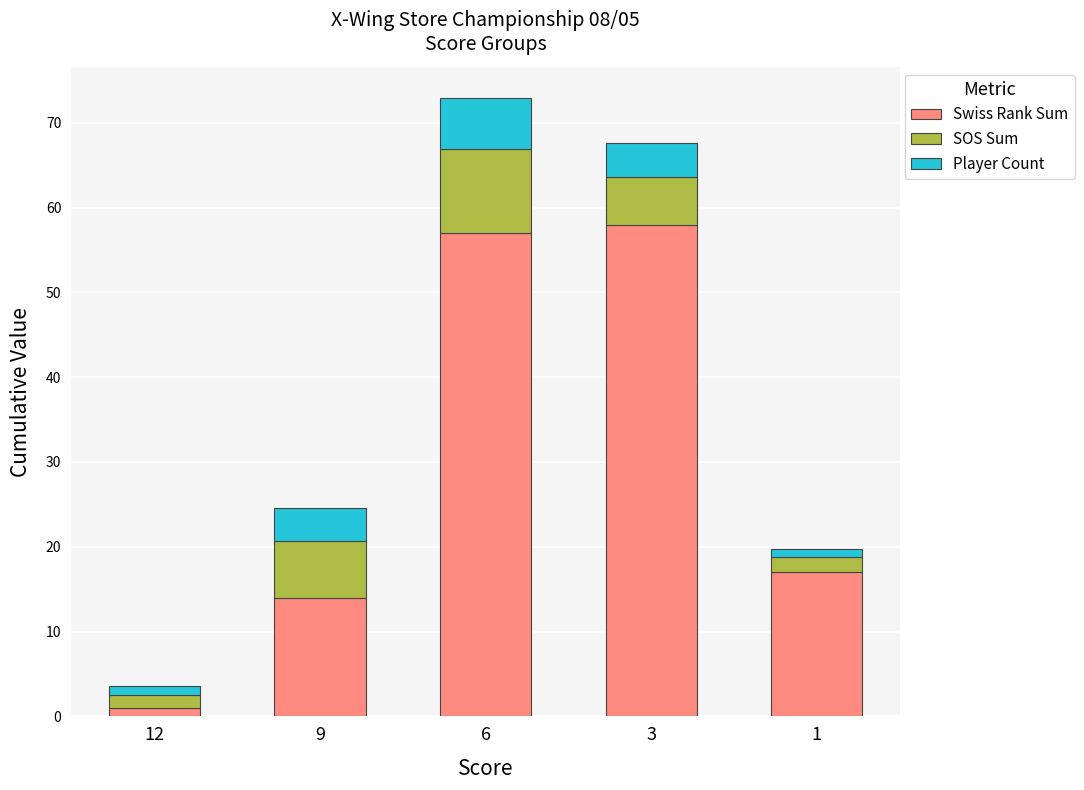

Which category has the lowest value in the Swiss Rank Sum series?

12